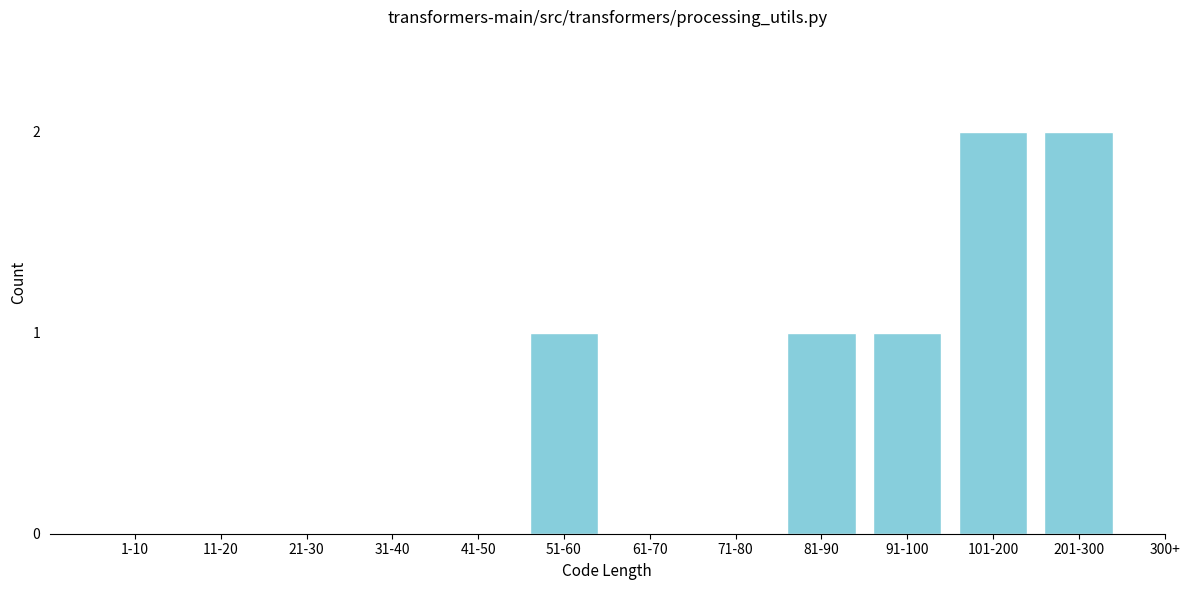

Reading left to right, extract all data points from this chart.

1-10=0	11-20=0	21-30=0	31-40=0	41-50=0	51-60=1	61-70=0	71-80=0	81-90=1	91-100=1	101-200=2	201-300=2